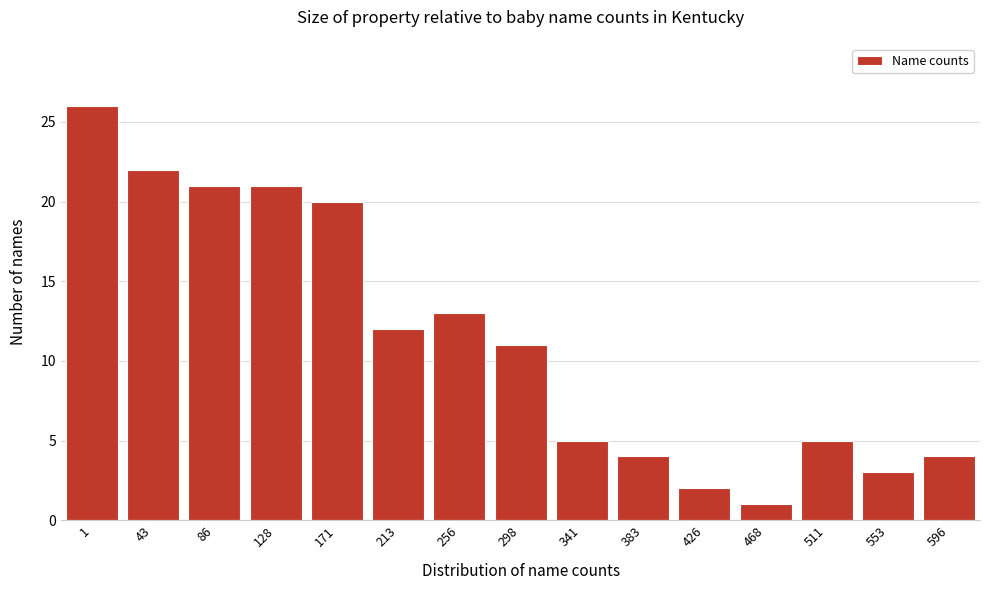

Reading left to right, extract all data points from this chart.

1=26	43=22	86=21	128=21	171=20	213=12	256=13	298=11	341=5	383=4	426=2	468=1	511=5	553=3	596=4